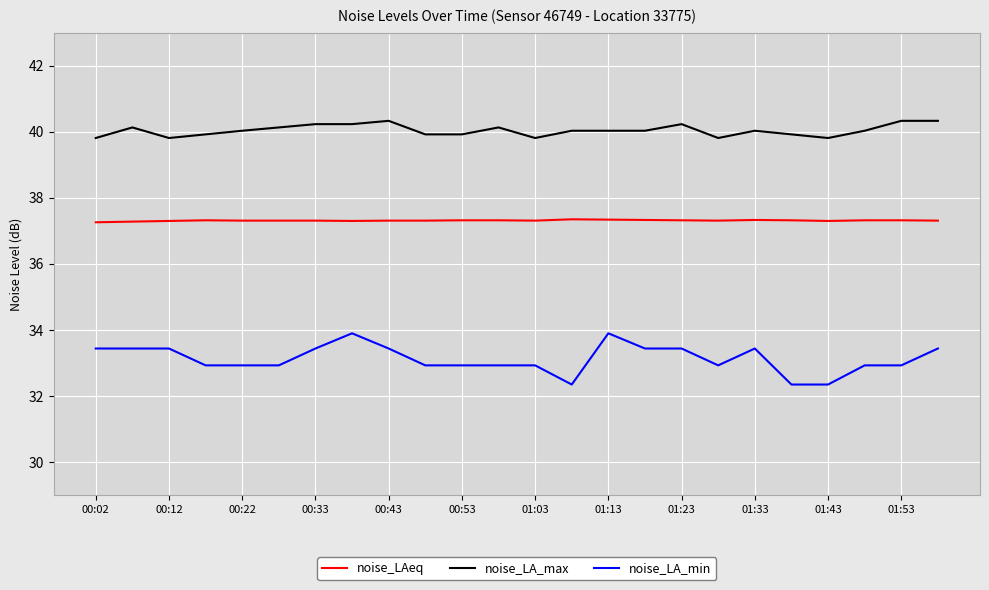

True or false: noise_LA_min and noise_LAeq cross at least once.

False